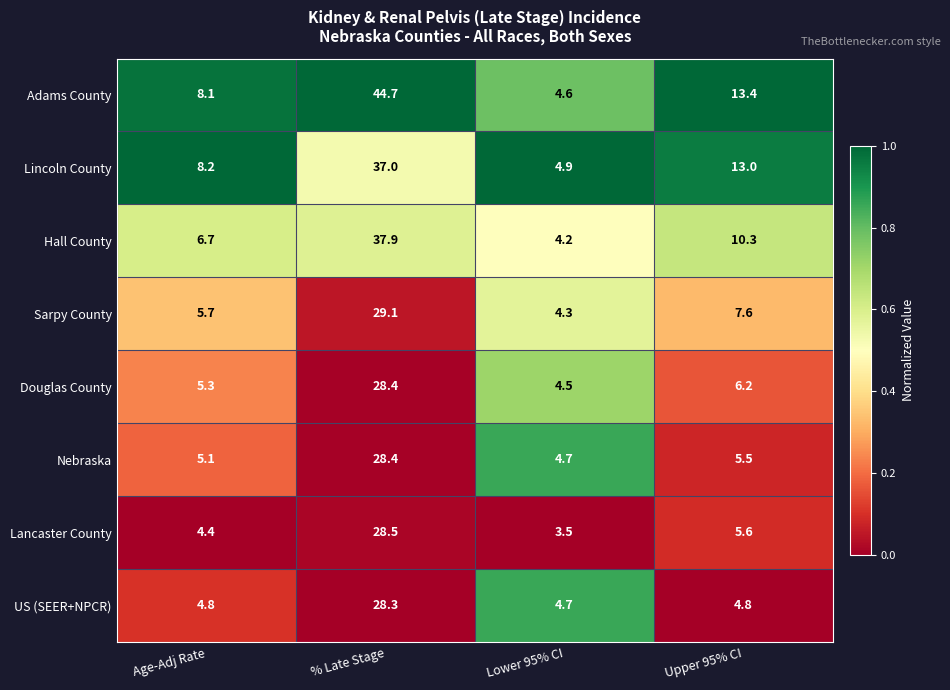

Is it true that Nebraska equals 2.9 at Lower 95% CI?

False